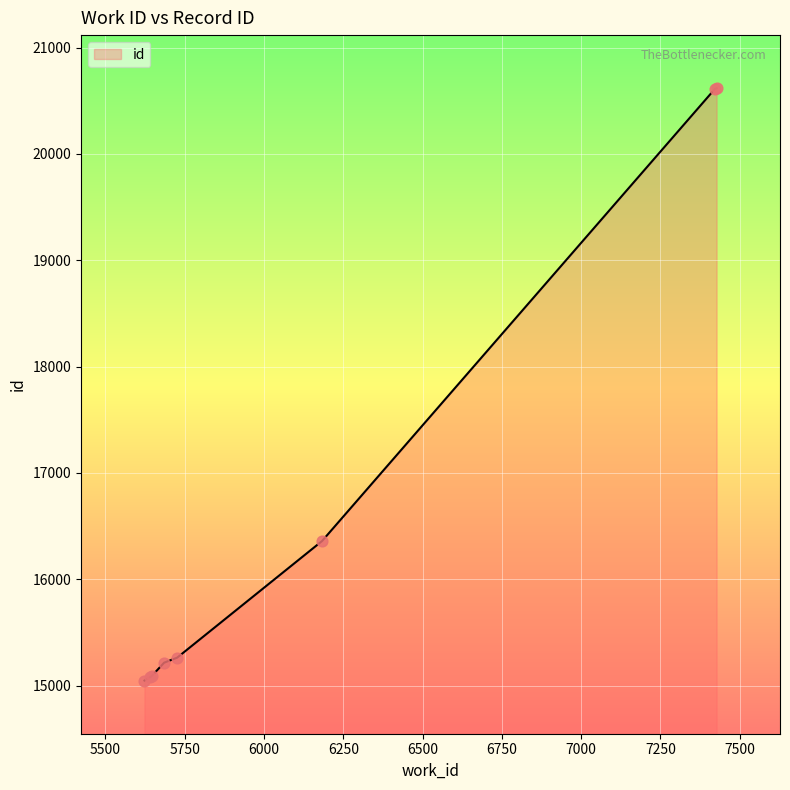

What is the minimum value shown in the chart?

15048